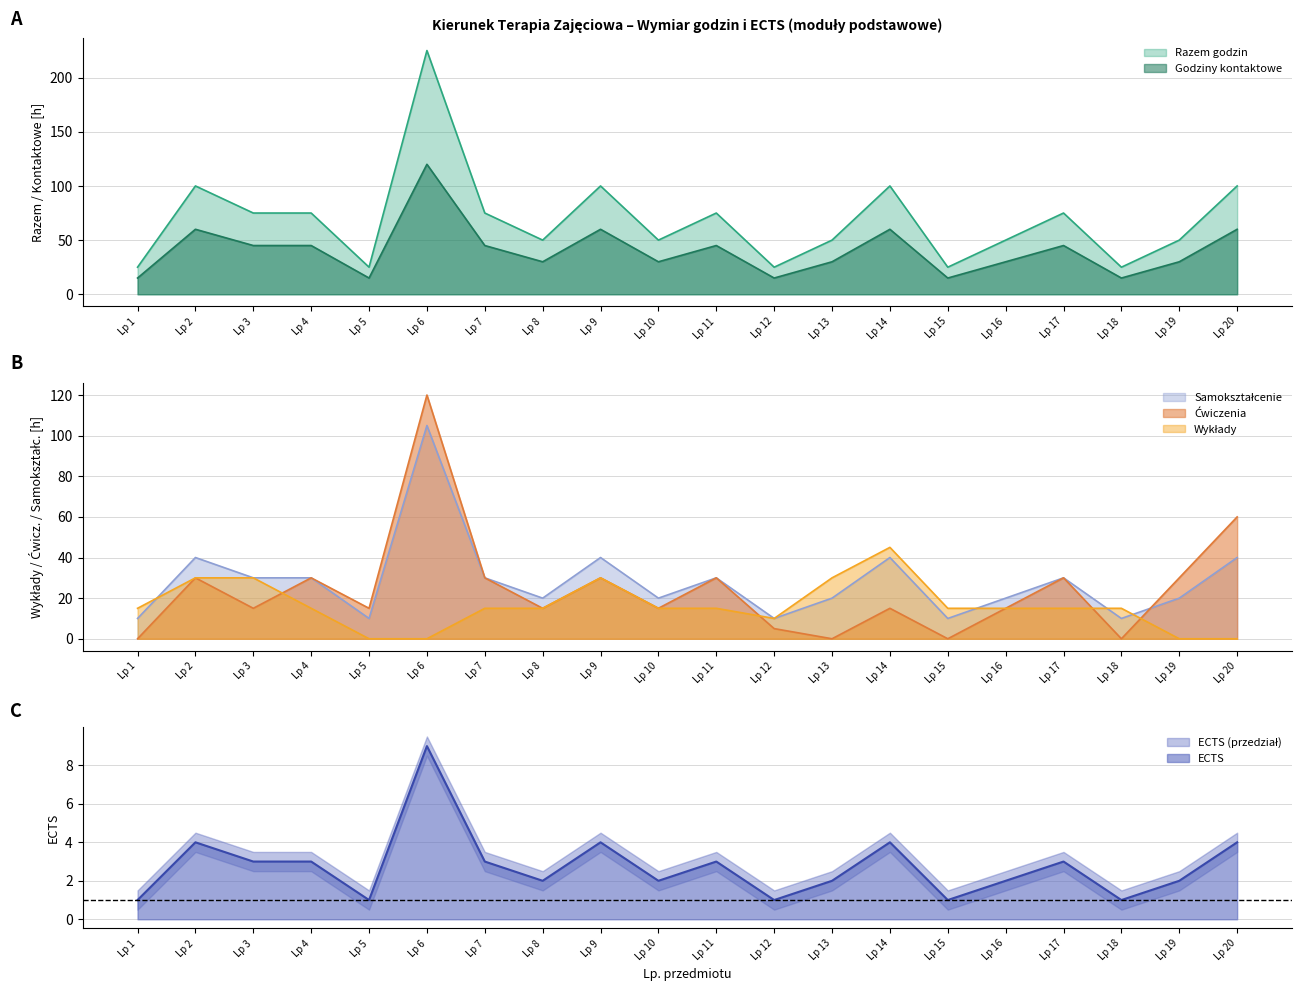

How many times do ECTS and Cwiczenia cross each other?

7